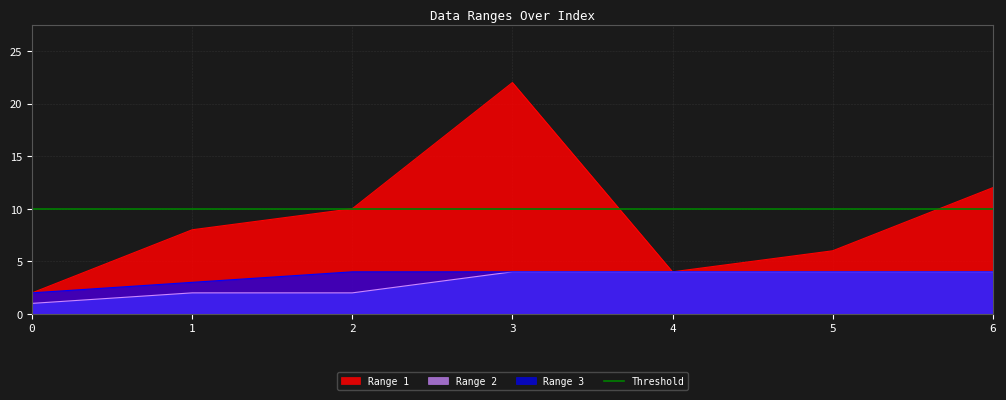

How many data points does each series have?

7